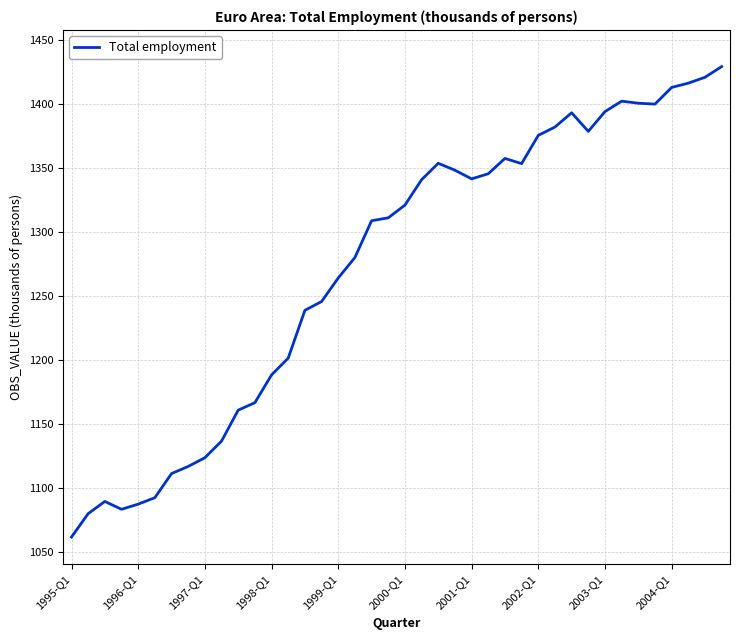

What is the smallest value displayed?

1062.0